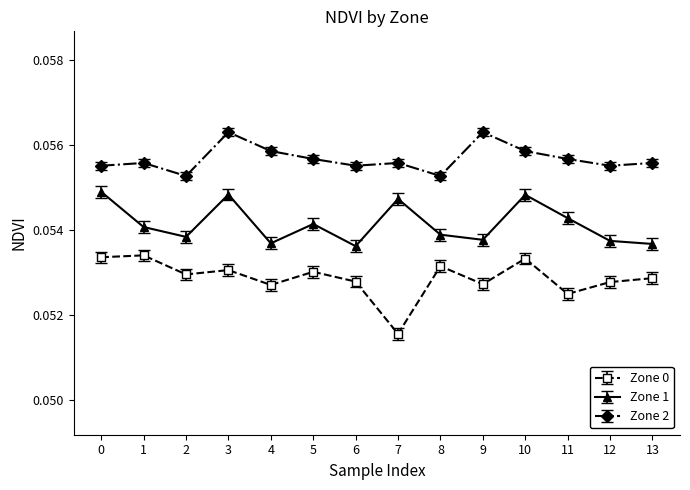

Rank the series by their maximum value, from highest to lowest.

Zone 2, Zone 1, Zone 0